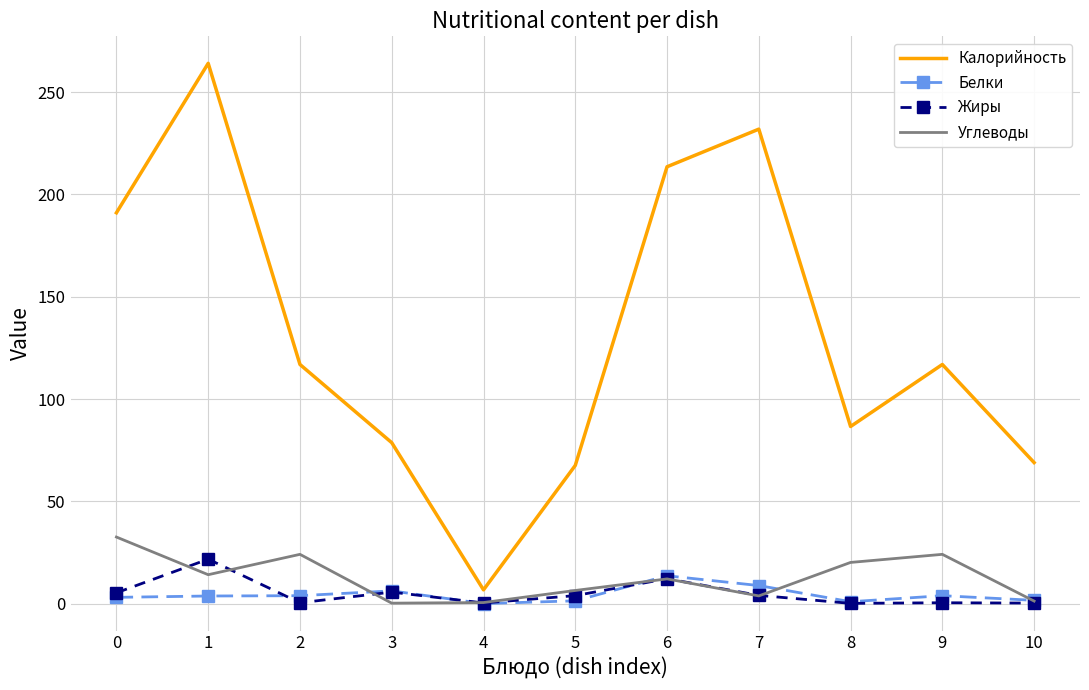

Is the value of Углеводы at 1 greater than the value of Жиры at 0?

Yes